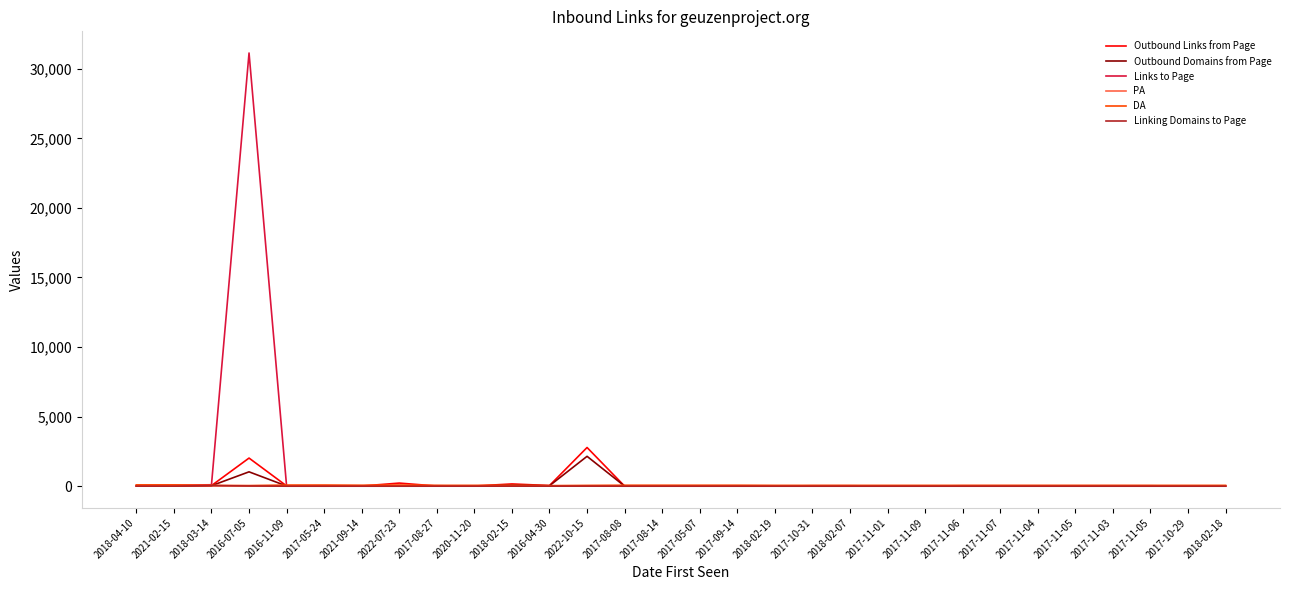

What is the sum of all PA values?

1064